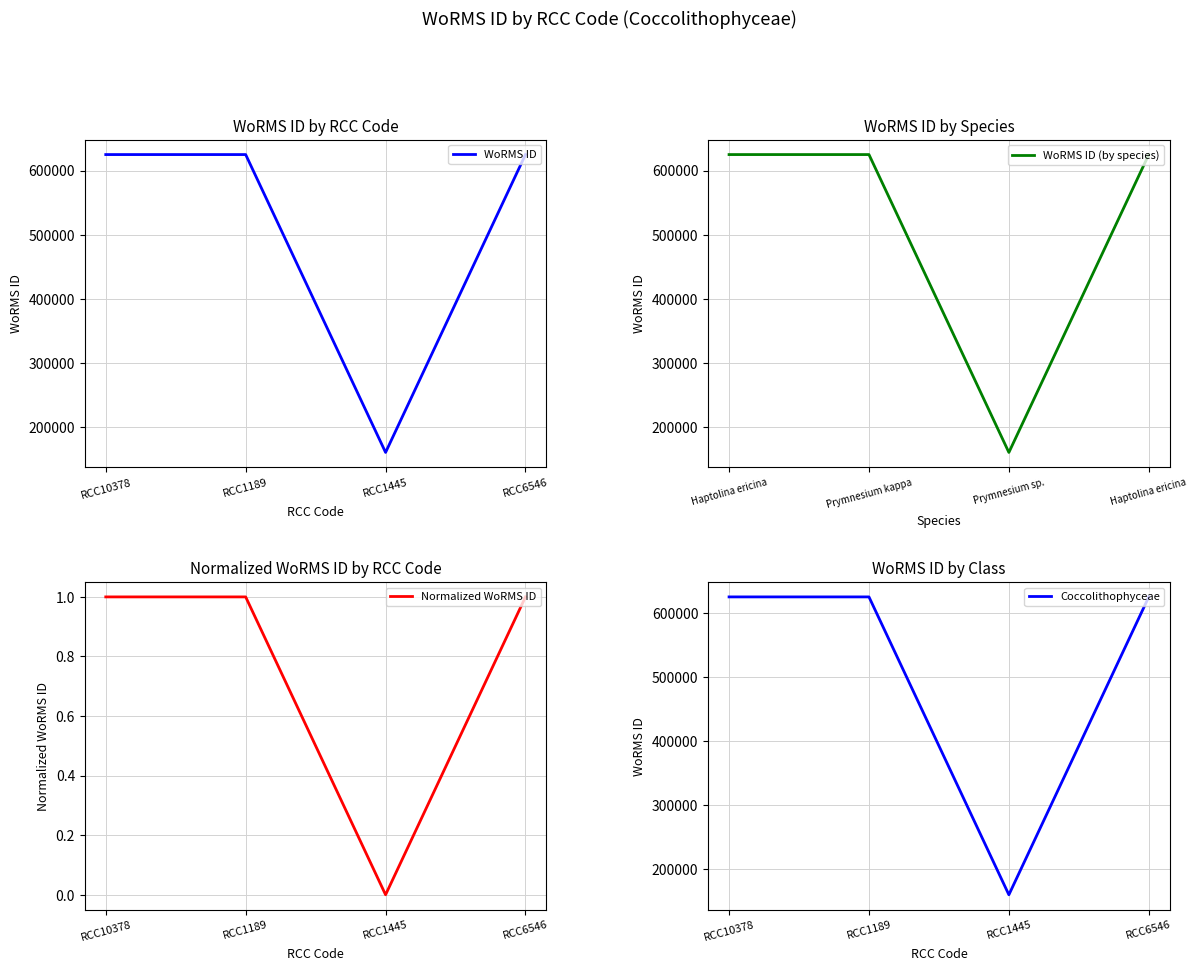

At which label does WoRMS ID (by species) reach its minimum?

Prymnesium sp.